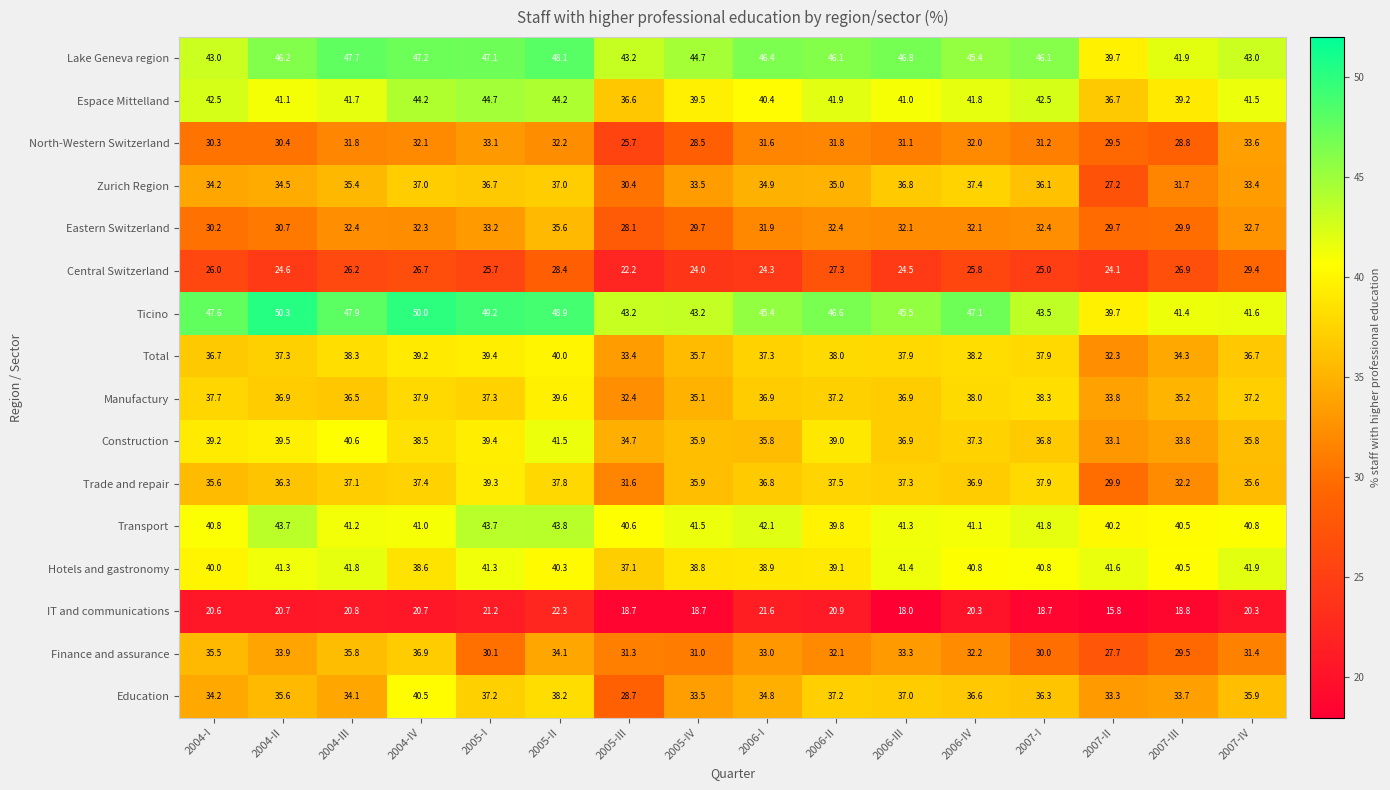

What is the difference between the maximum and minimum values in the IT and communications series?

6.5